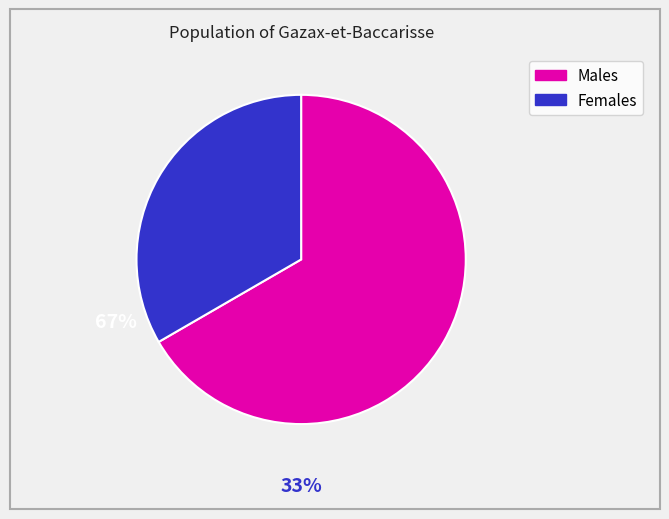

Is there a majority slice in this chart?

Yes